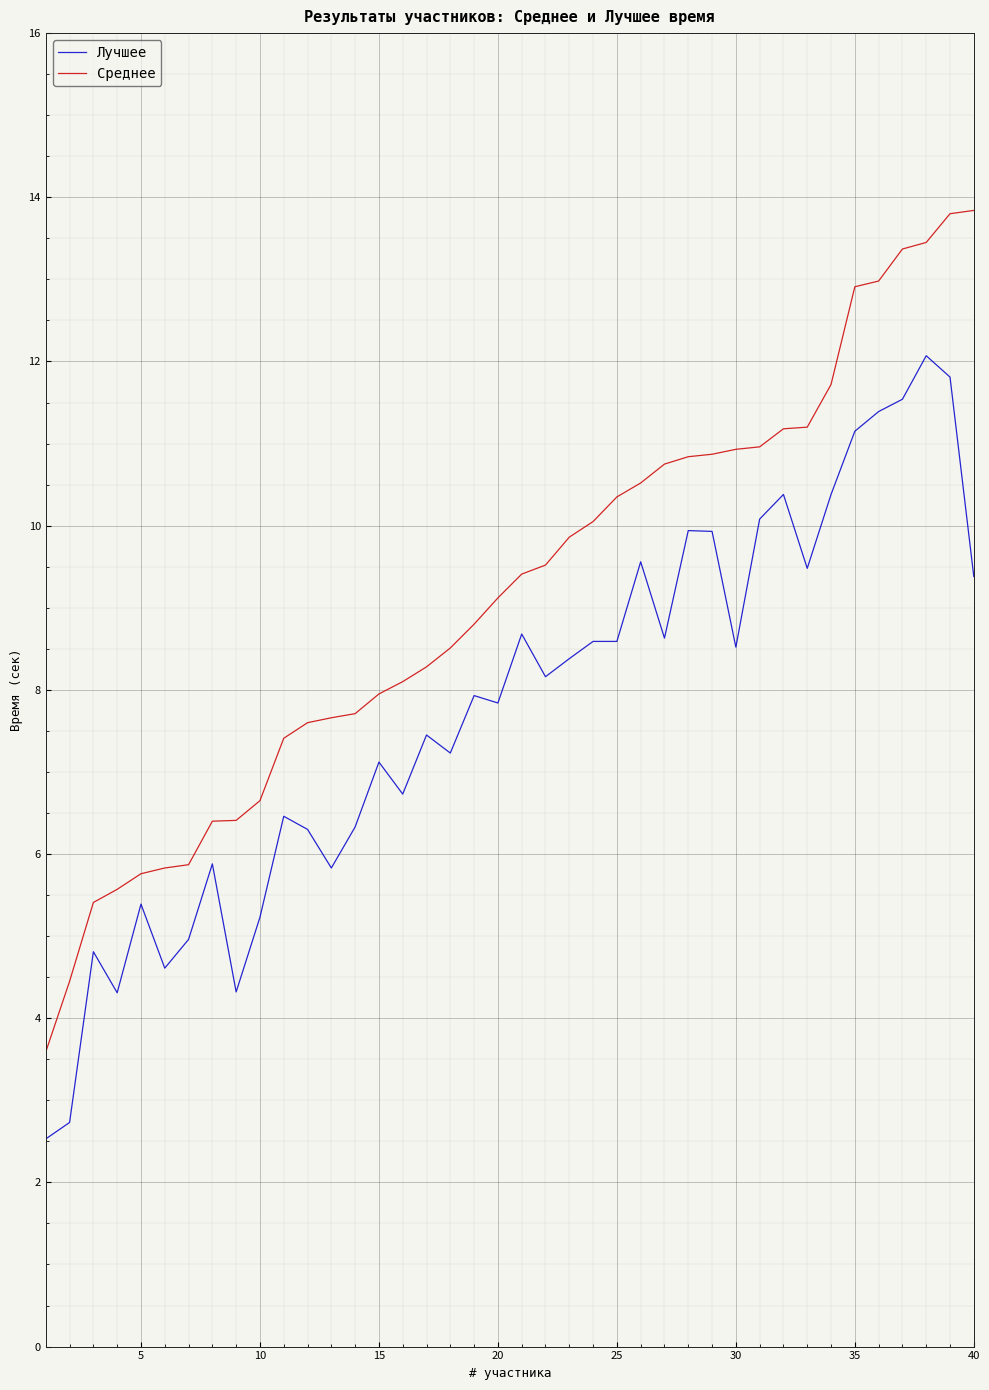

What is the difference between the maximum and minimum values in the Лучшее series?

9.5